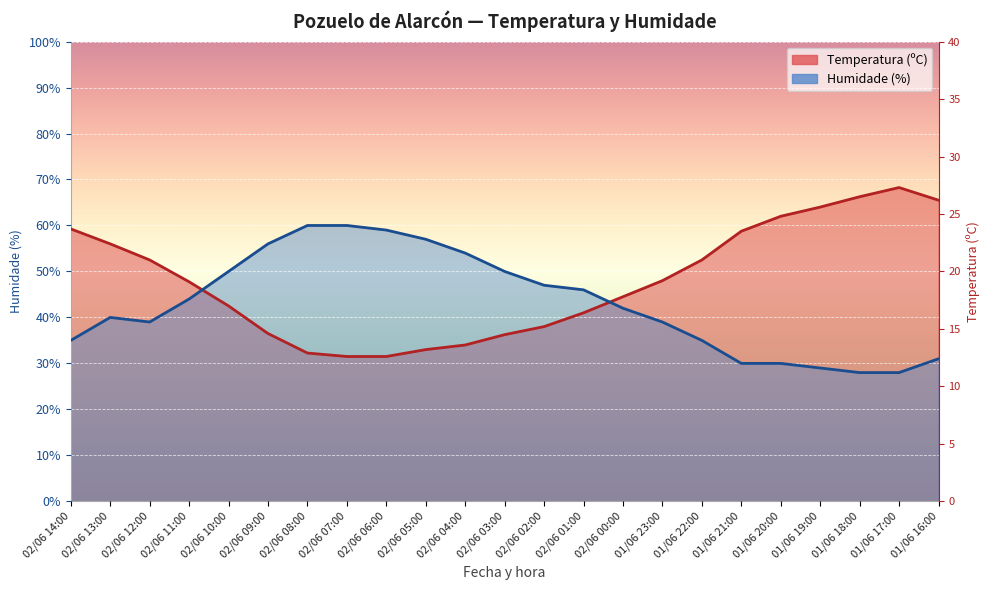

At 02/06 07:00, list the series in order from largest to smallest.

Humidade (%), Temperatura (ºC)